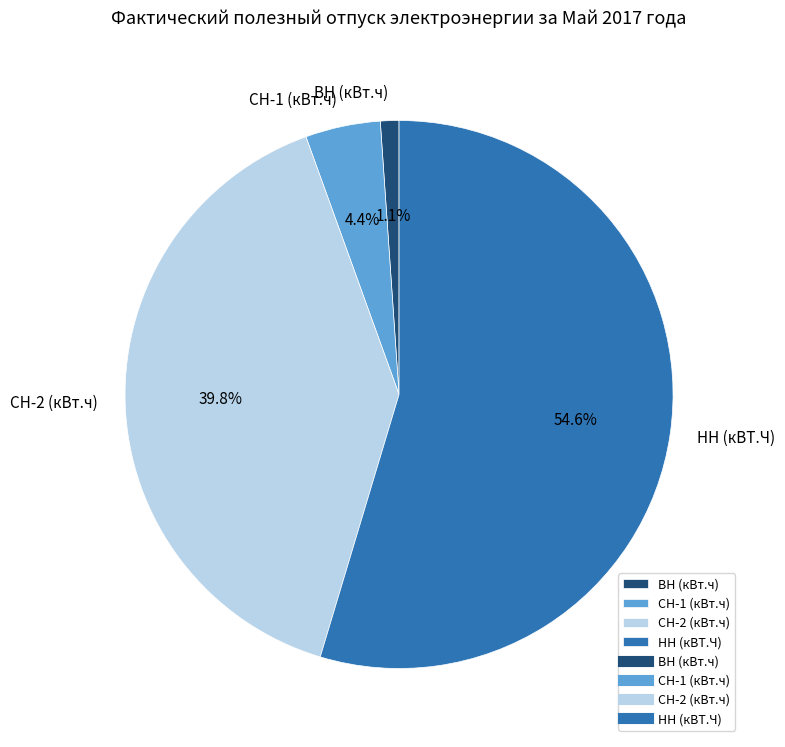

What percentage do СН-2 (кВт.ч) and НН (кВТ.Ч) together represent?

94.5%